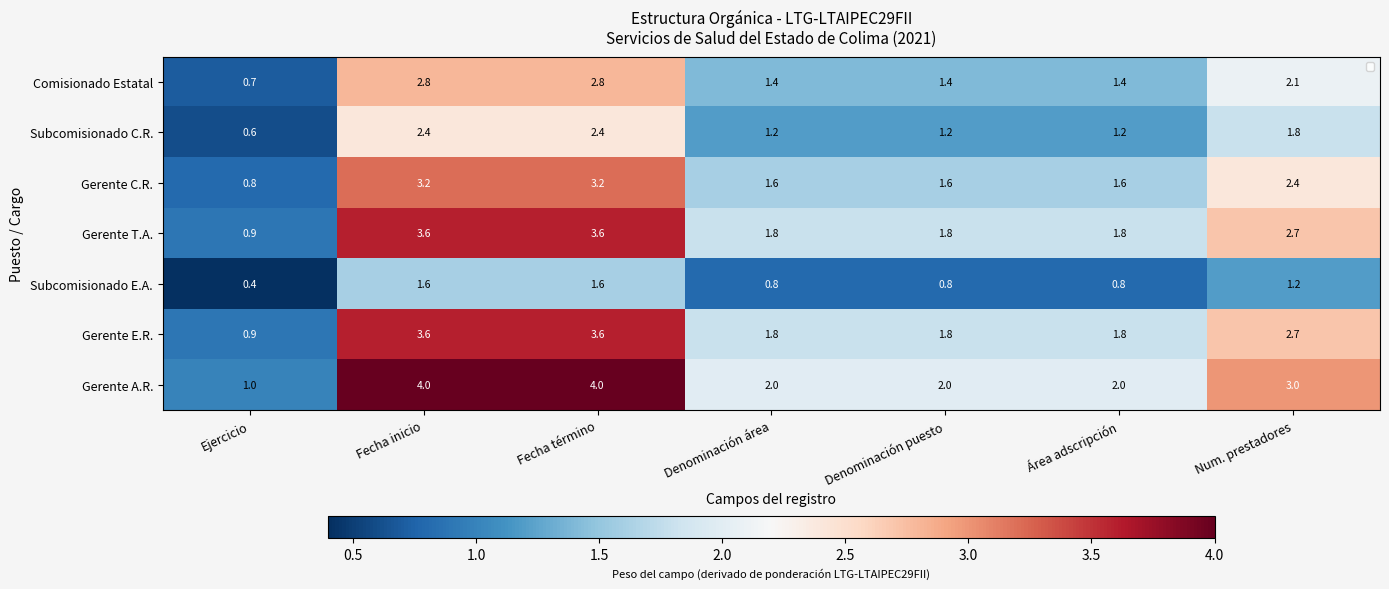

What is the difference between the second highest and second lowest values in the Subcomisionado C.R. series?

1.2